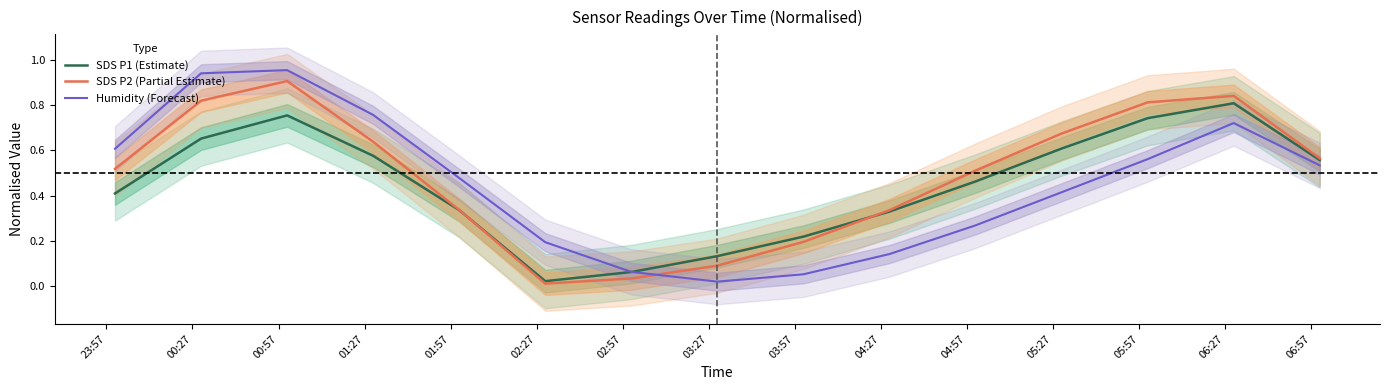

Which series ends up on top after the final intersection of SDS_P2 and SDS_P1?

SDS_P2